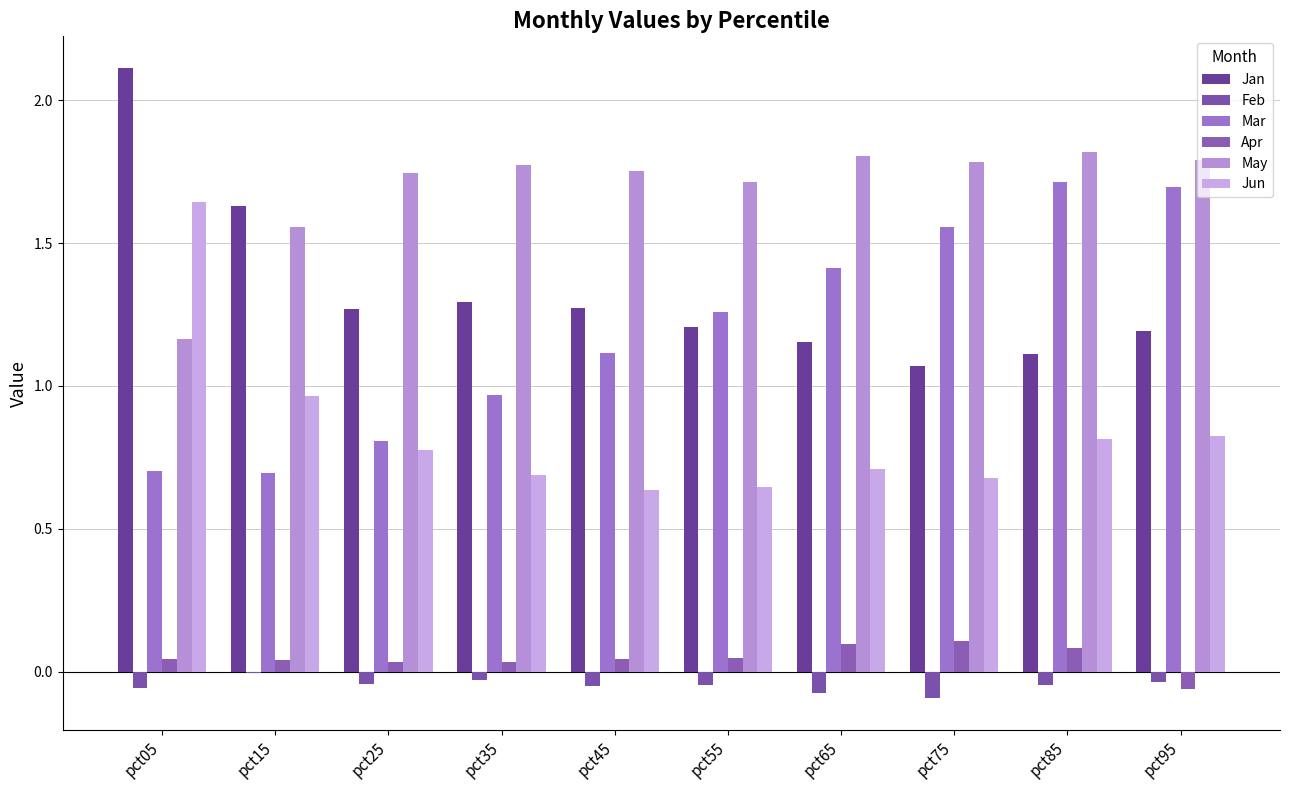

The May series shows 3.0 at pct85. True or false?

False